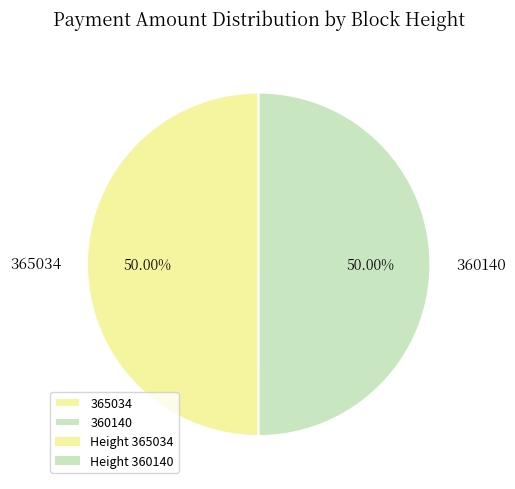

True or false: 365034 accounts for 62% of the total.

False